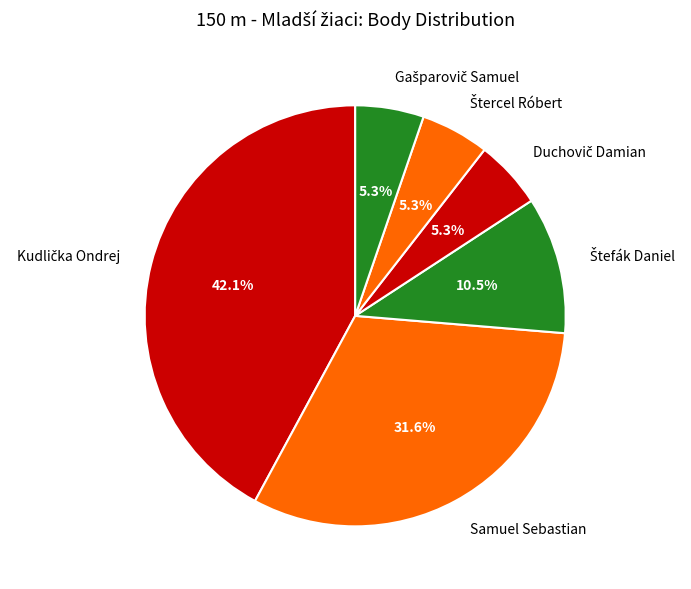

How many segments does this pie chart have?

6